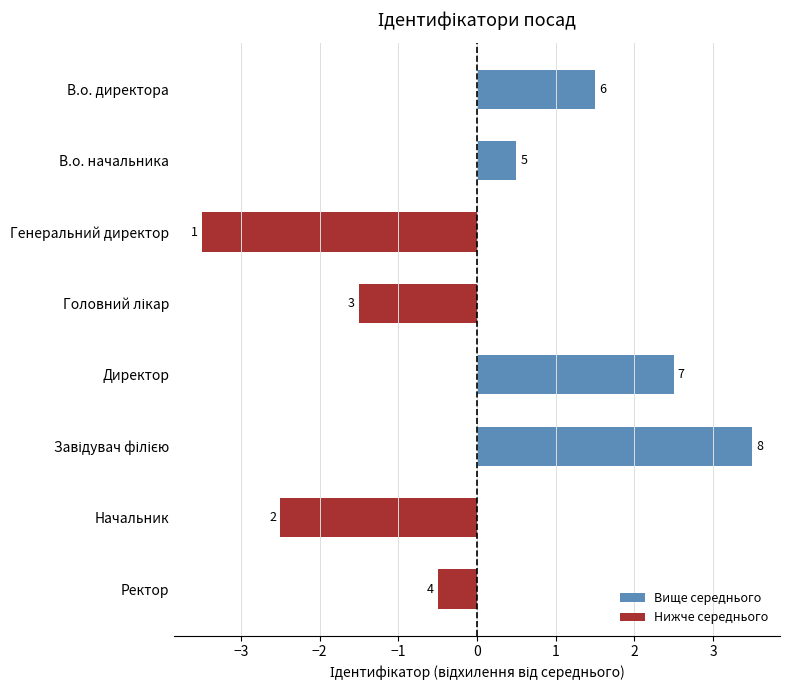

How many bars are there in total?

8